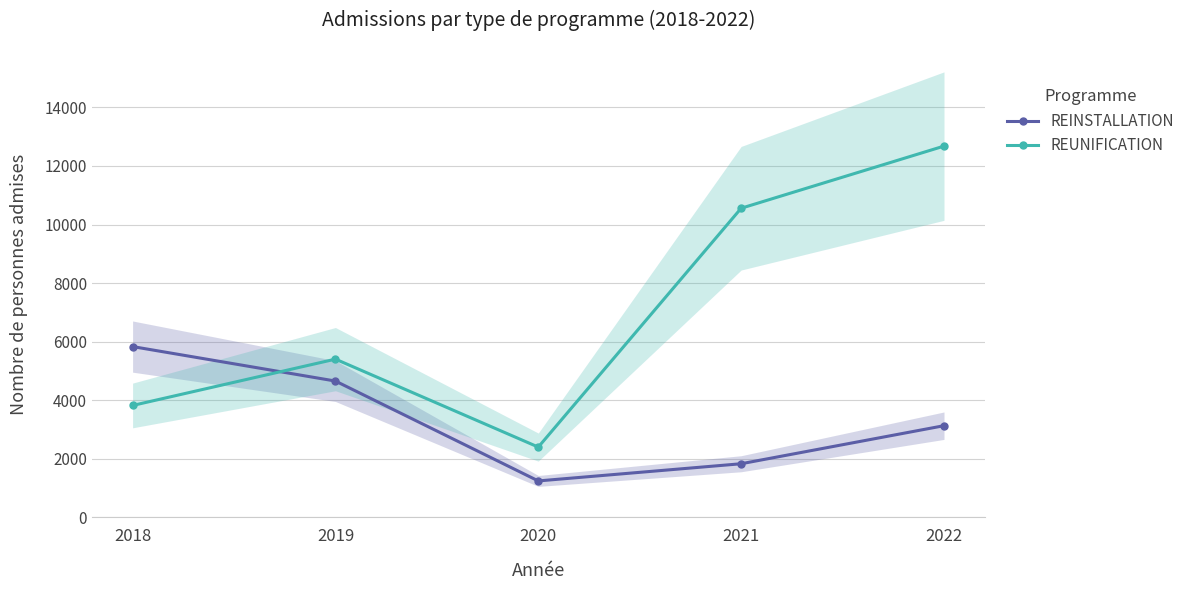

Which series ends up on top after the final intersection of REUNIFICATION and REINSTALLATION?

REUNIFICATION